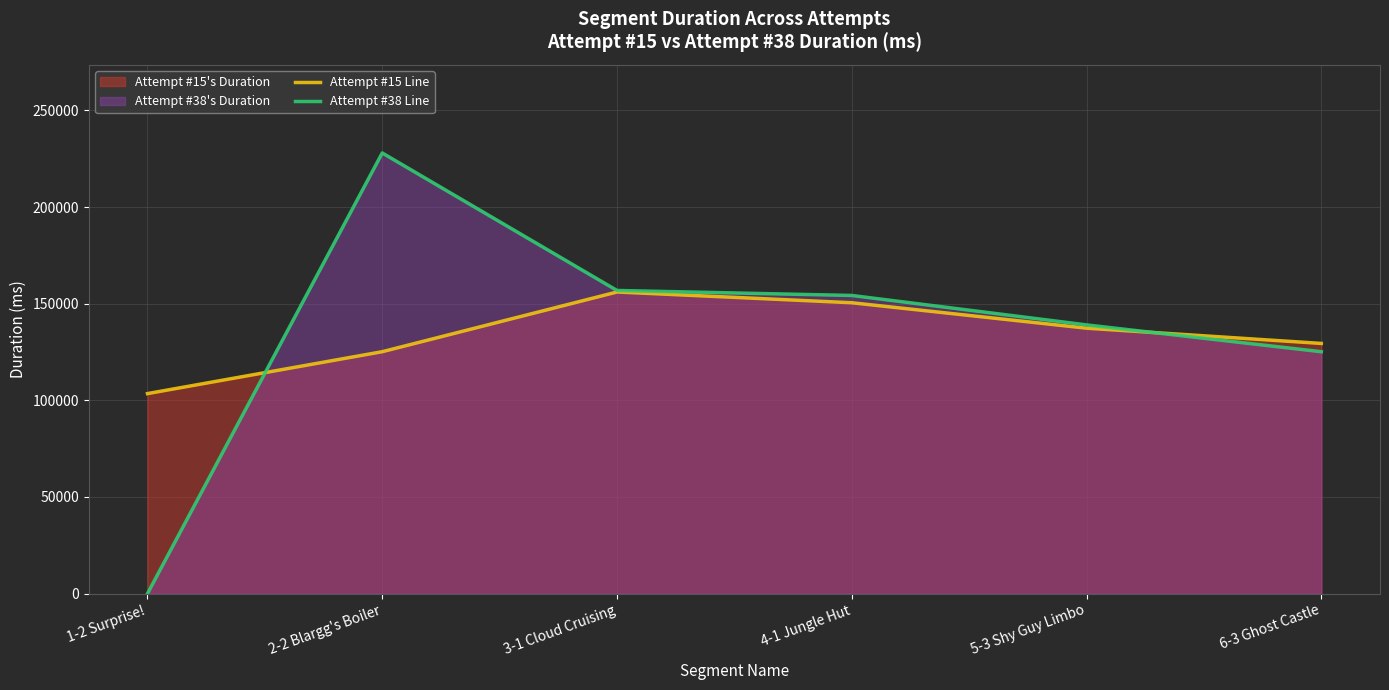

Between 3-1 Cloud Cruising and 6-3 Ghost Castle, which series saw the biggest shift?

Attempt #38 Line